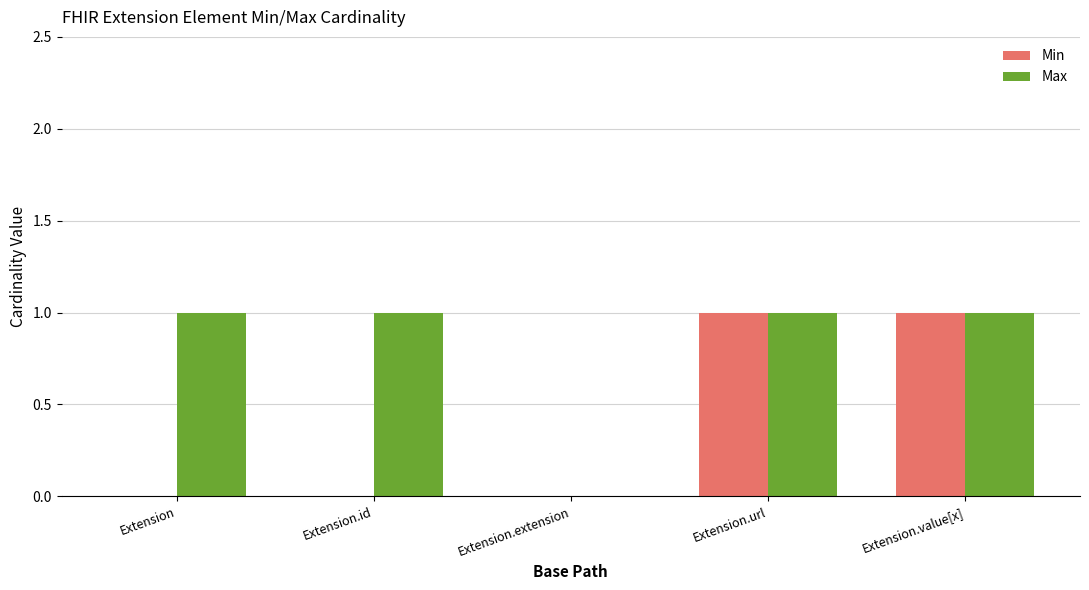

How many data points does each series have?

5